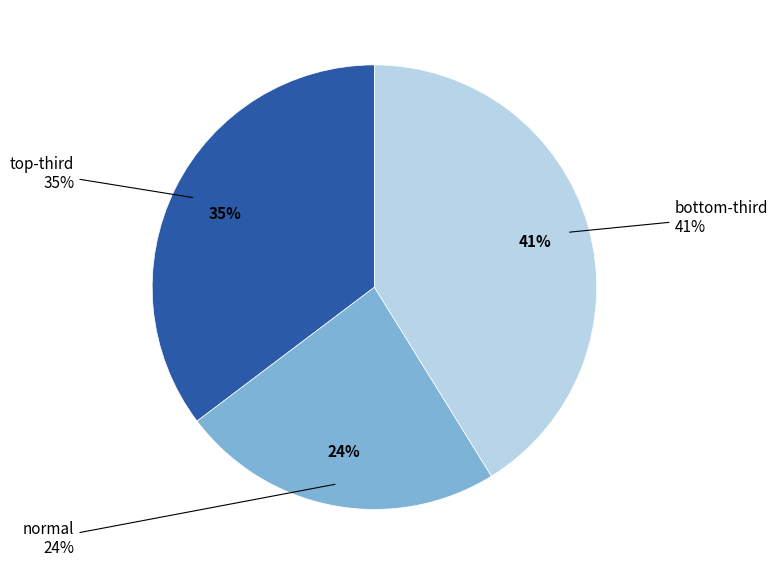

Count the number of slices in the pie.

3